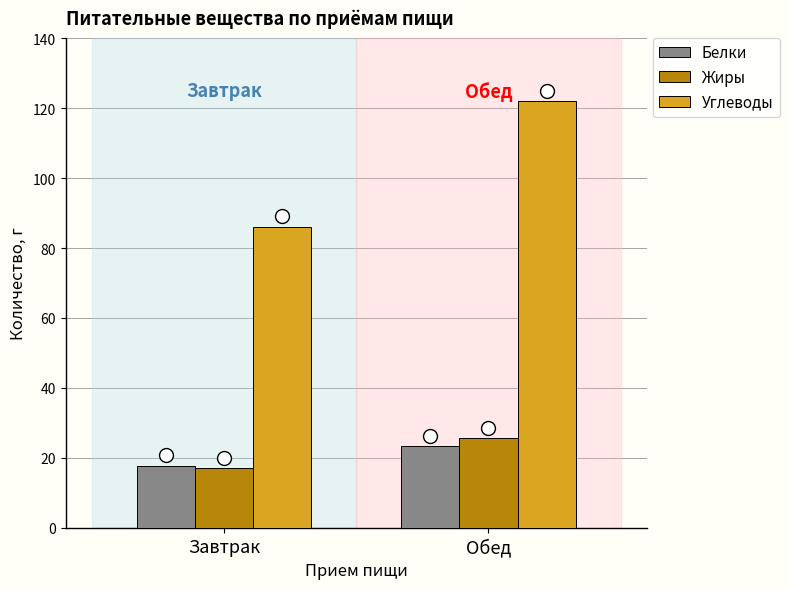

Reading left to right, extract all data points from this chart.

Белки: Завтрак=17.7	Обед=23.3
Жиры: Завтрак=17.0	Обед=25.6
Углеводы: Завтрак=86.1	Обед=121.9